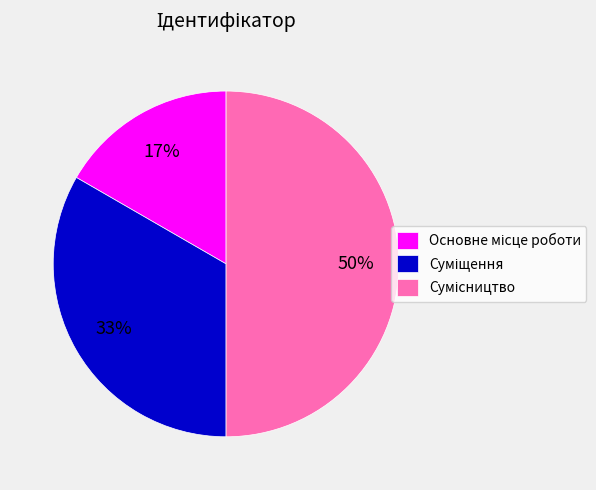

To the nearest percent, what is the average slice percentage?

33%